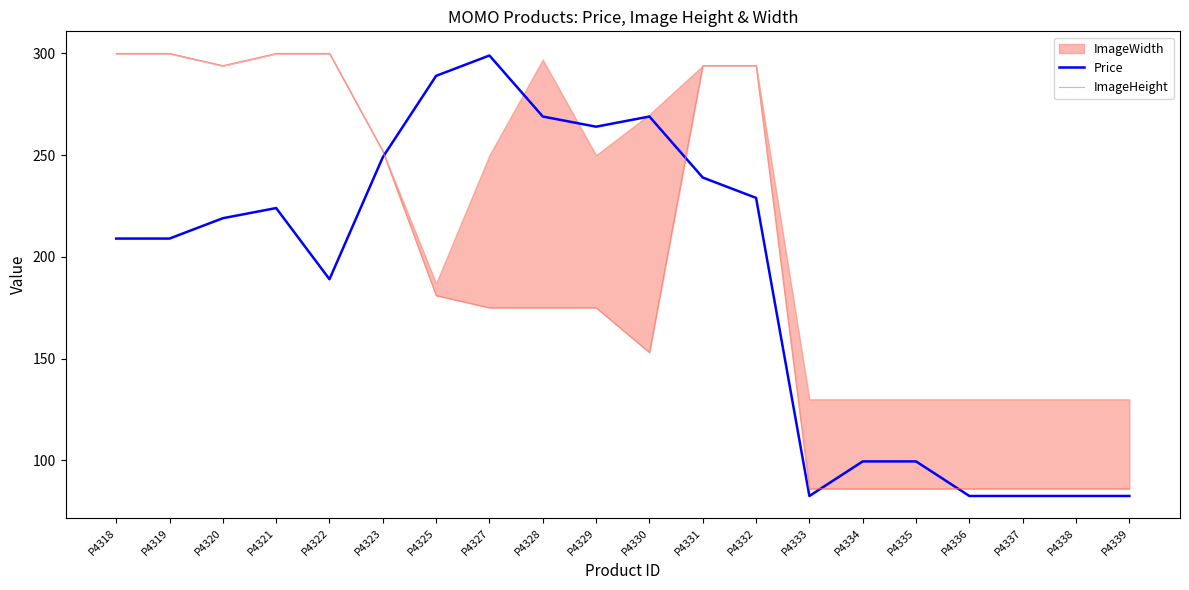

Which series changed the most between P4322 and P4327?

ImageHeight